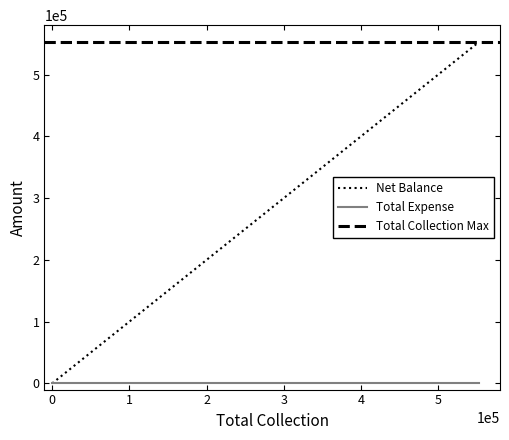

True or false: Total Collection and Net Balance cross at least once.

False